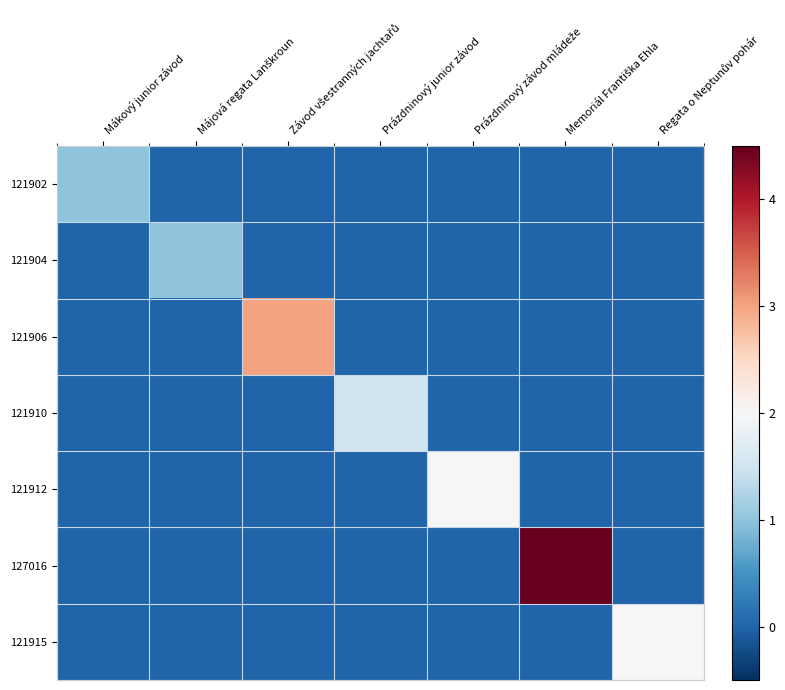

What is the spread (max minus min) of values at Prázdninový junior závod?

1.5